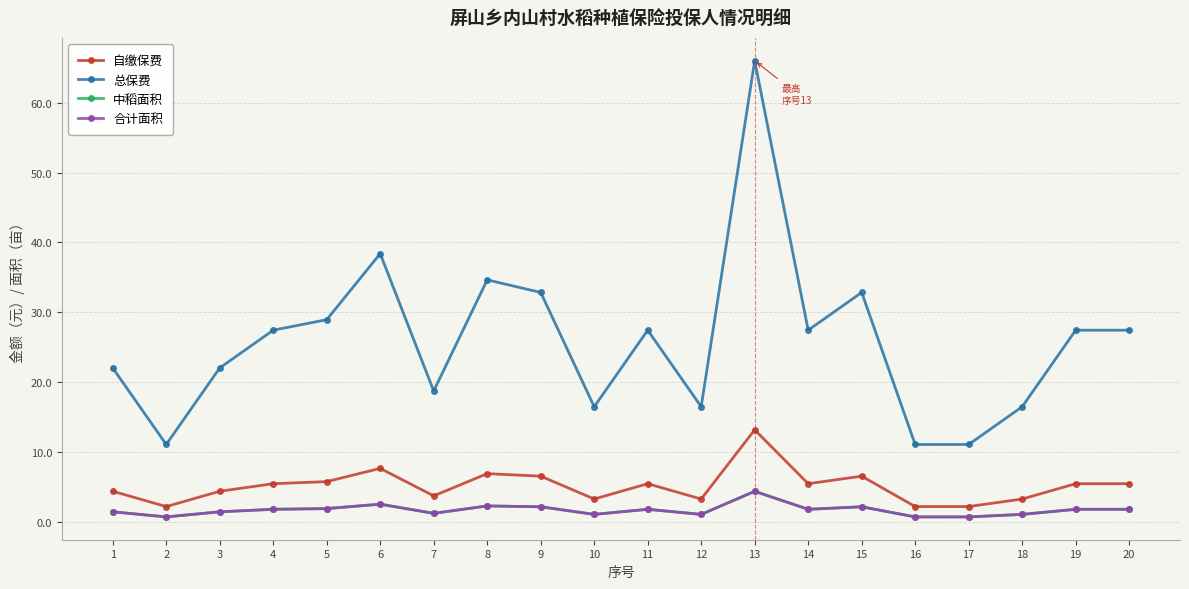

Which series changed the most between 10 and 12?

自缴保费